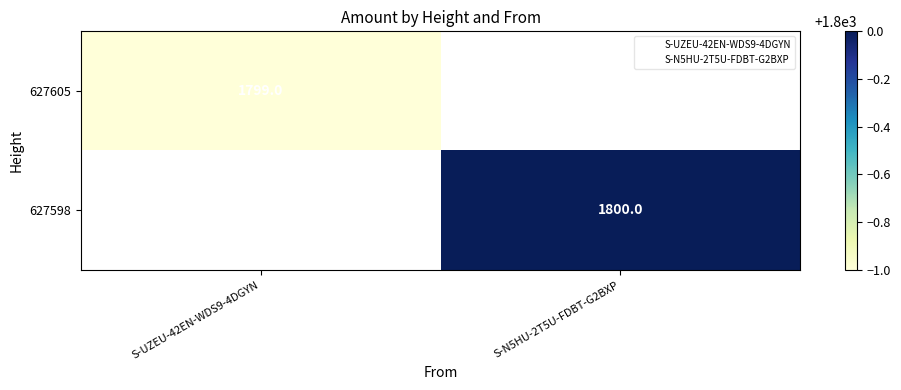

At which label does 627598 reach its peak?

S-UZEU-42EN-WDS9-4DGYN